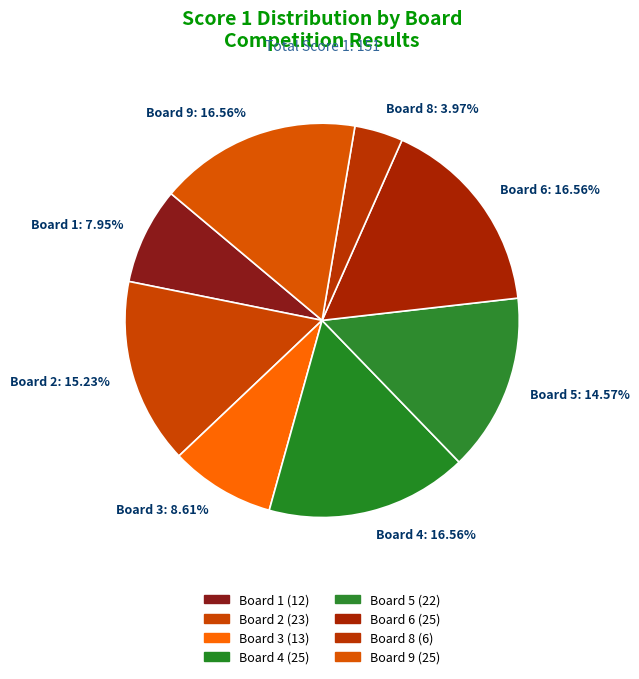

What is the ratio of the value at Board 9: 16.56% to the value at Board 5: 14.57%?

1.1